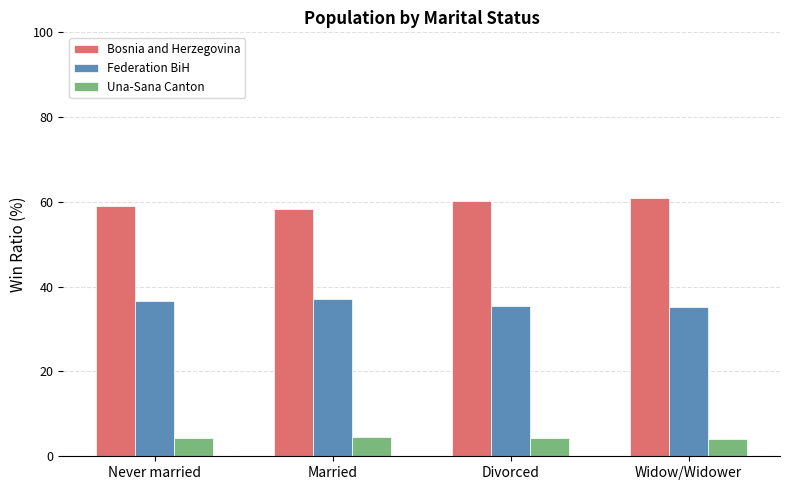

Rank the series at Divorced from lowest to highest value.

Una-Sana Canton, Federation BiH, Bosnia and Herzegovina